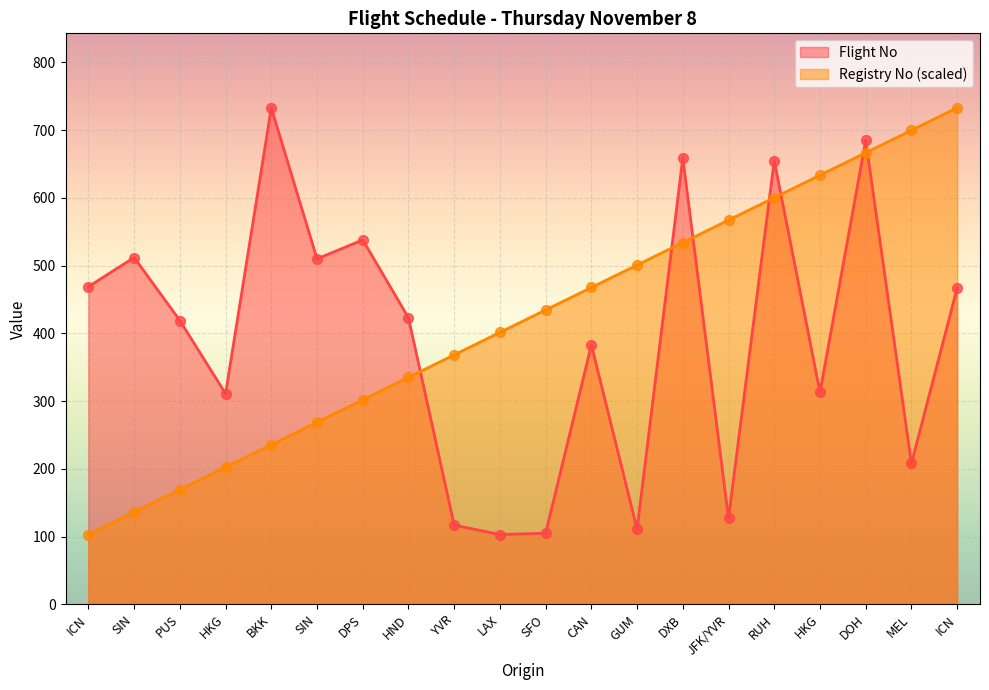

What are all the series names shown in the legend?

Flight No, Registry No (scaled)